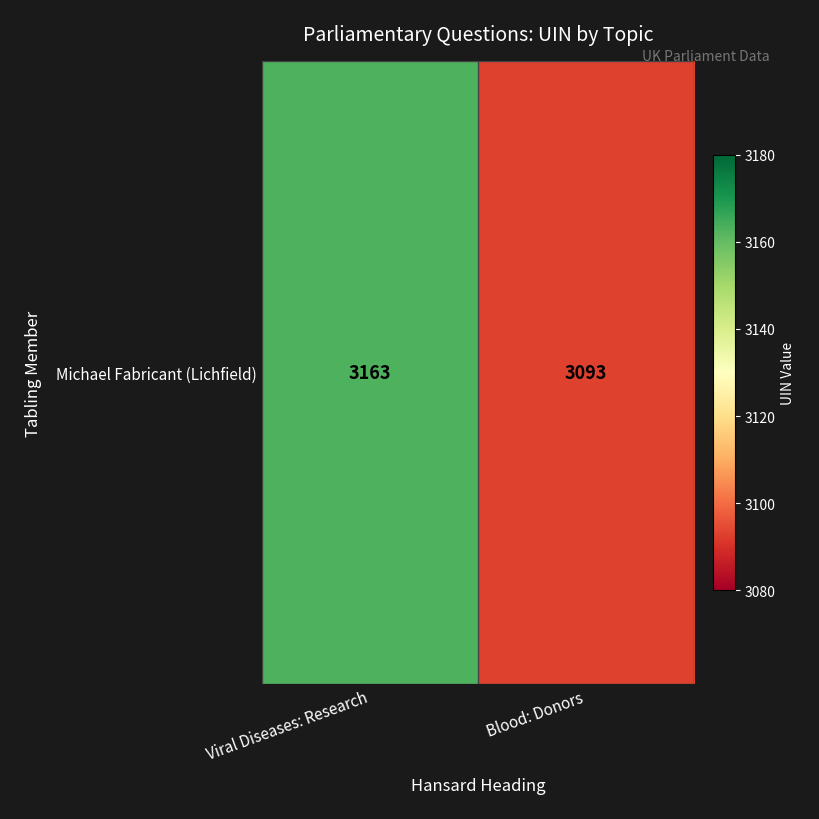

What is the change in value from Viral Diseases: Research to Blood: Donors?

-70